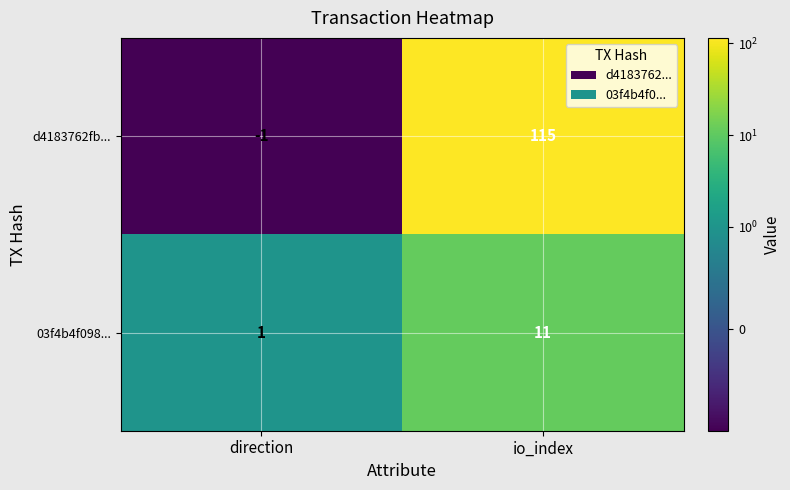

Which has a higher value, direction or io_index?

io_index